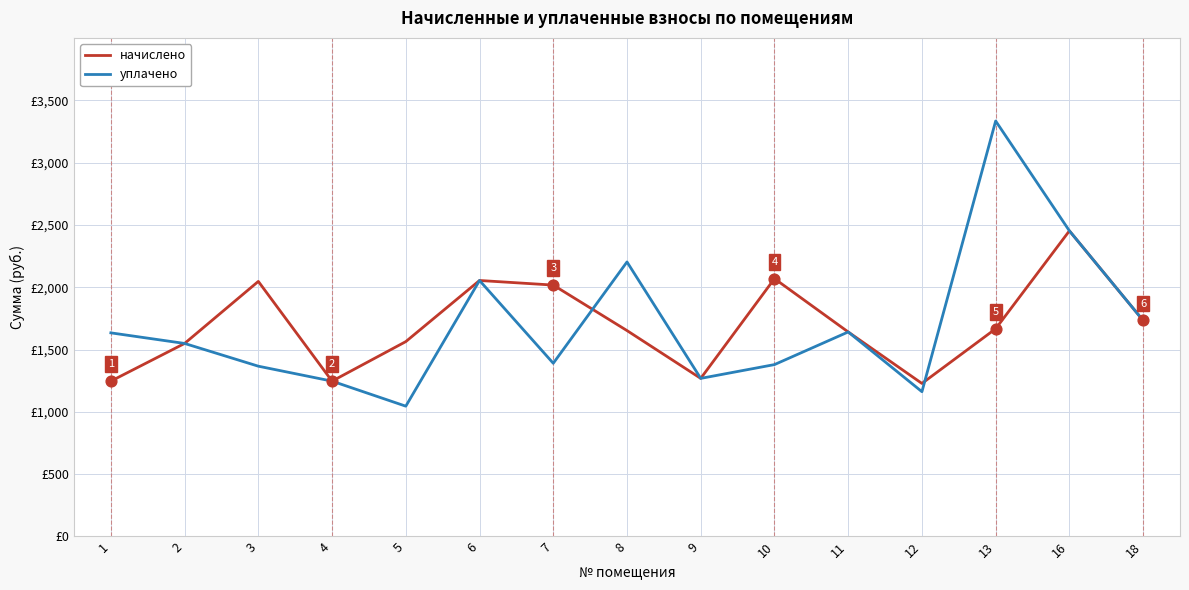

What are all the series names shown in the legend?

начислено, уплачено